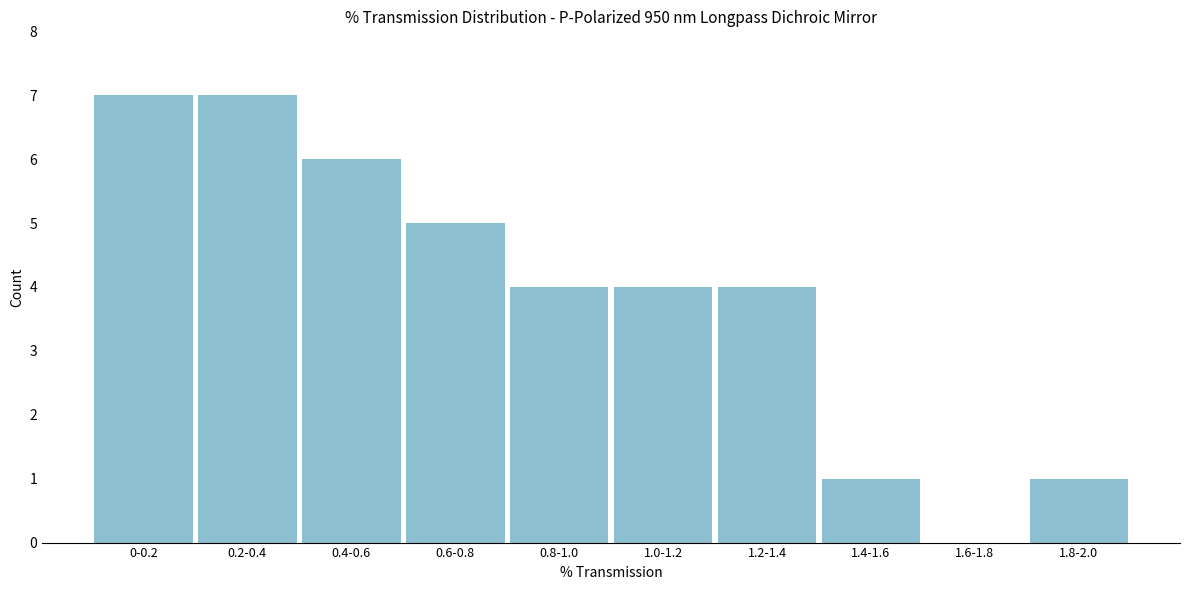

Reading left to right, transcribe all the data shown in this chart.

0-0.2=7	0.2-0.4=7	0.4-0.6=6	0.6-0.8=5	0.8-1.0=4	1.0-1.2=4	1.2-1.4=4	1.4-1.6=1	1.6-1.8=0	1.8-2.0=1